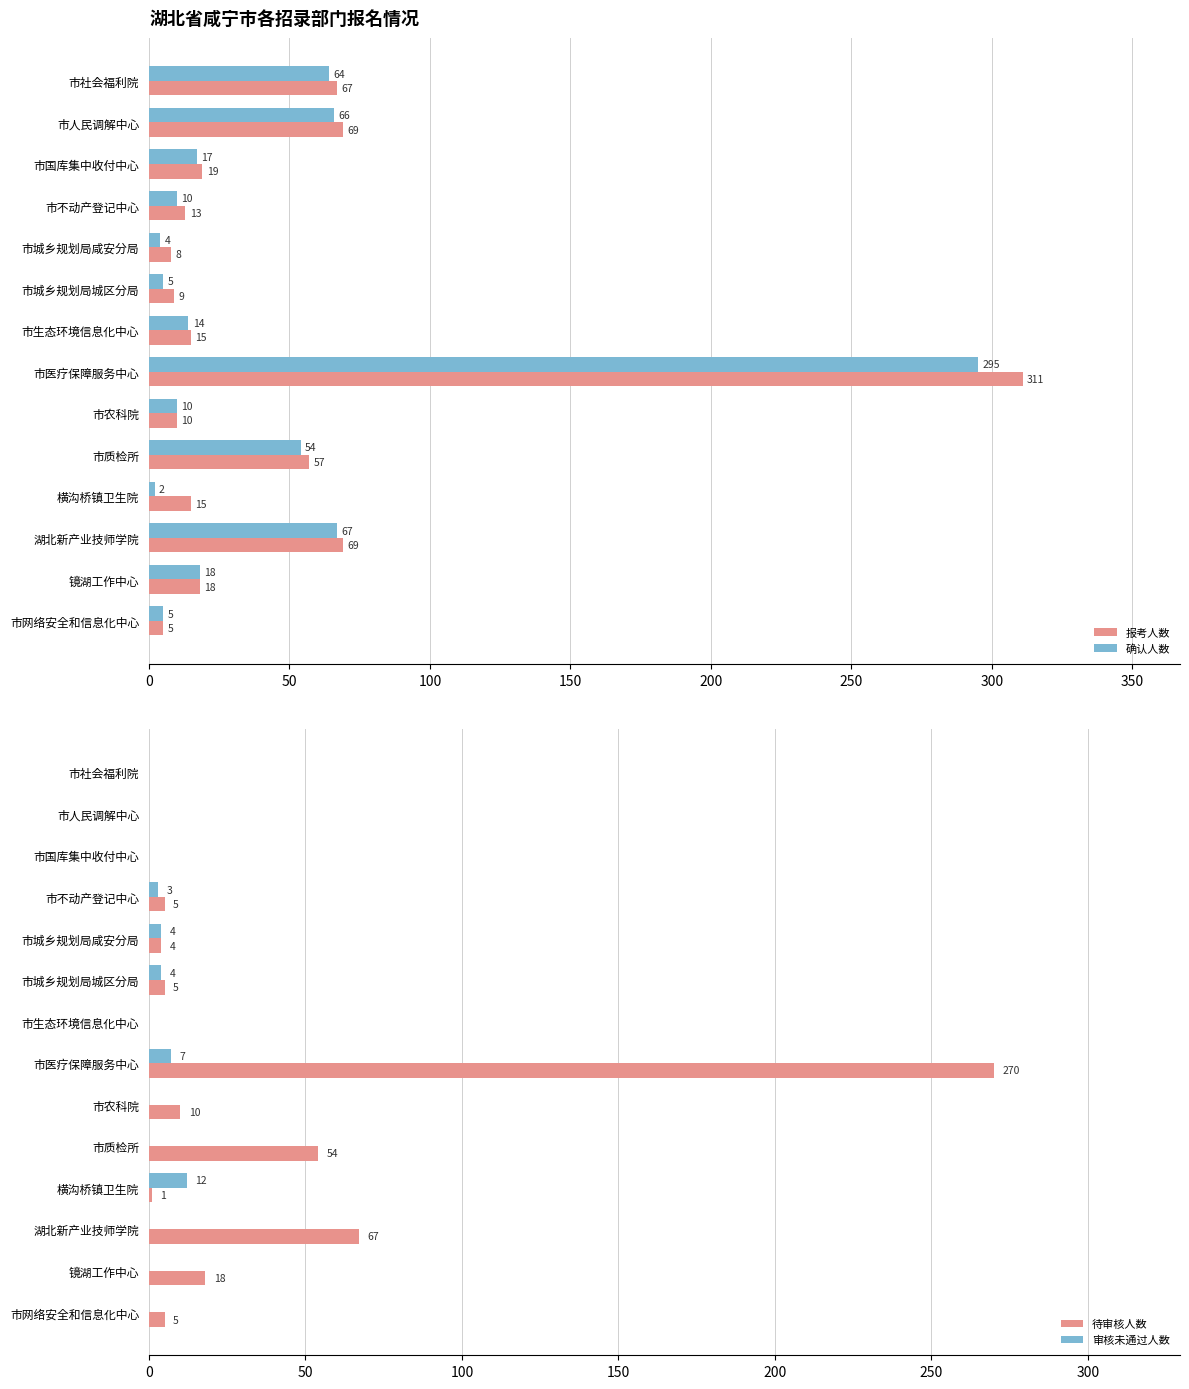

The 审核未通过人数 series shows 0 at 市网络安全和信息化中心. True or false?

True